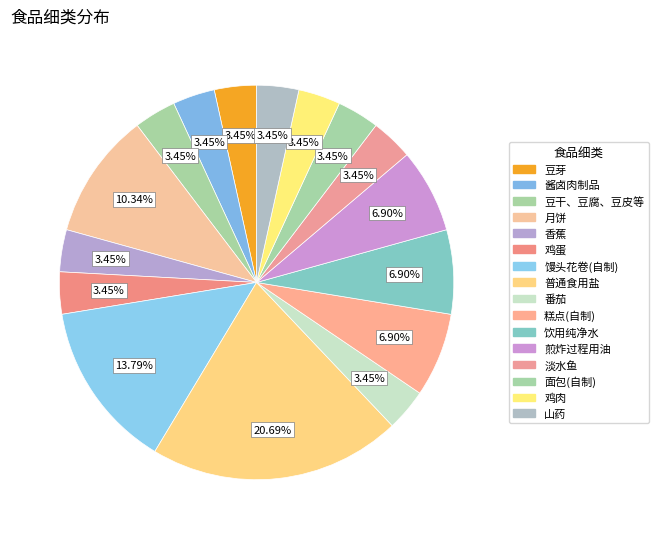

Count the number of slices in the pie.

16